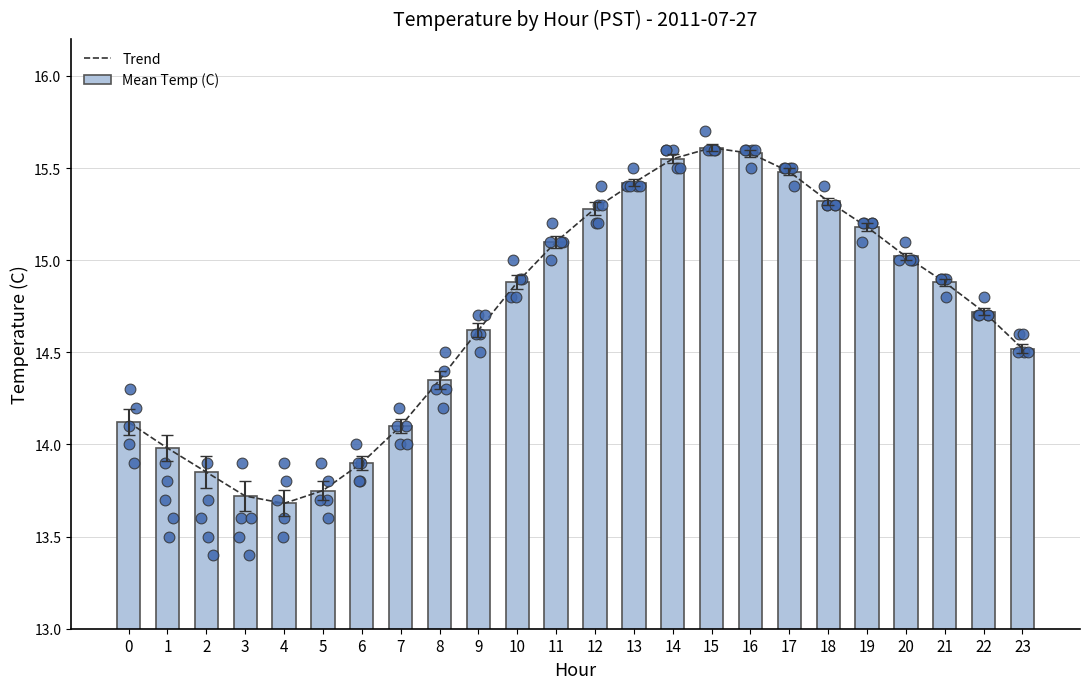

Is the value of Mean Temp (C) at 22 greater than the value of Trend at 13?

No